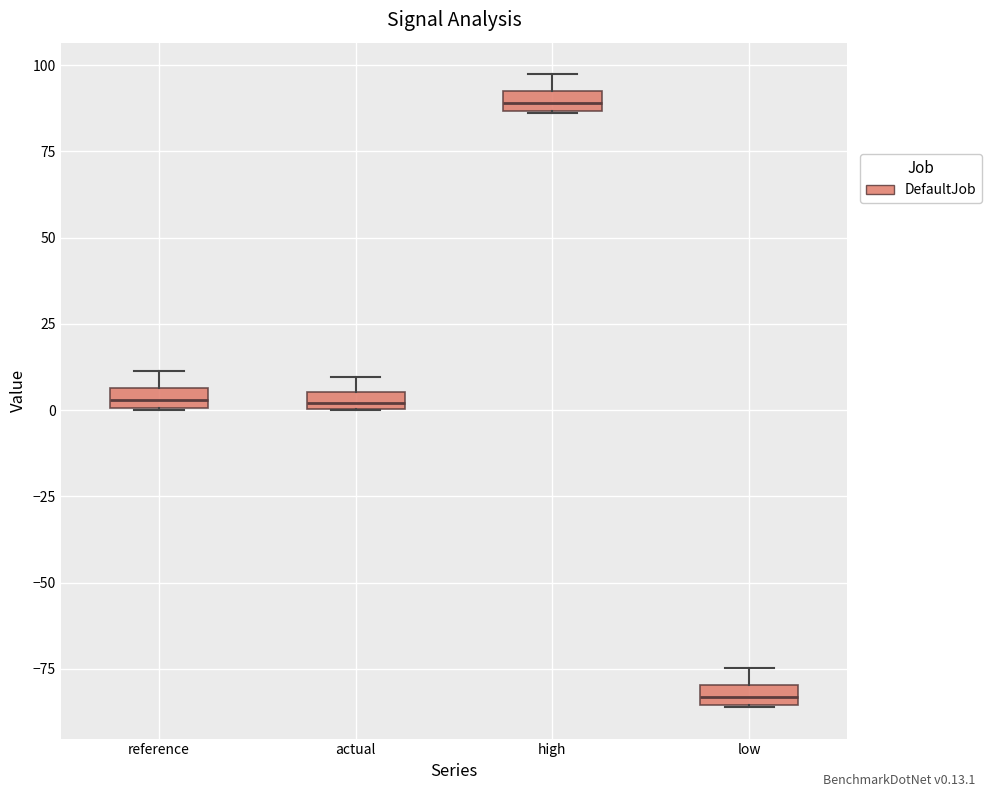

Where is the upper edge of the box for high on the y-axis? The values are not printed on the chart, so give them approximately, as read against the axis.

90